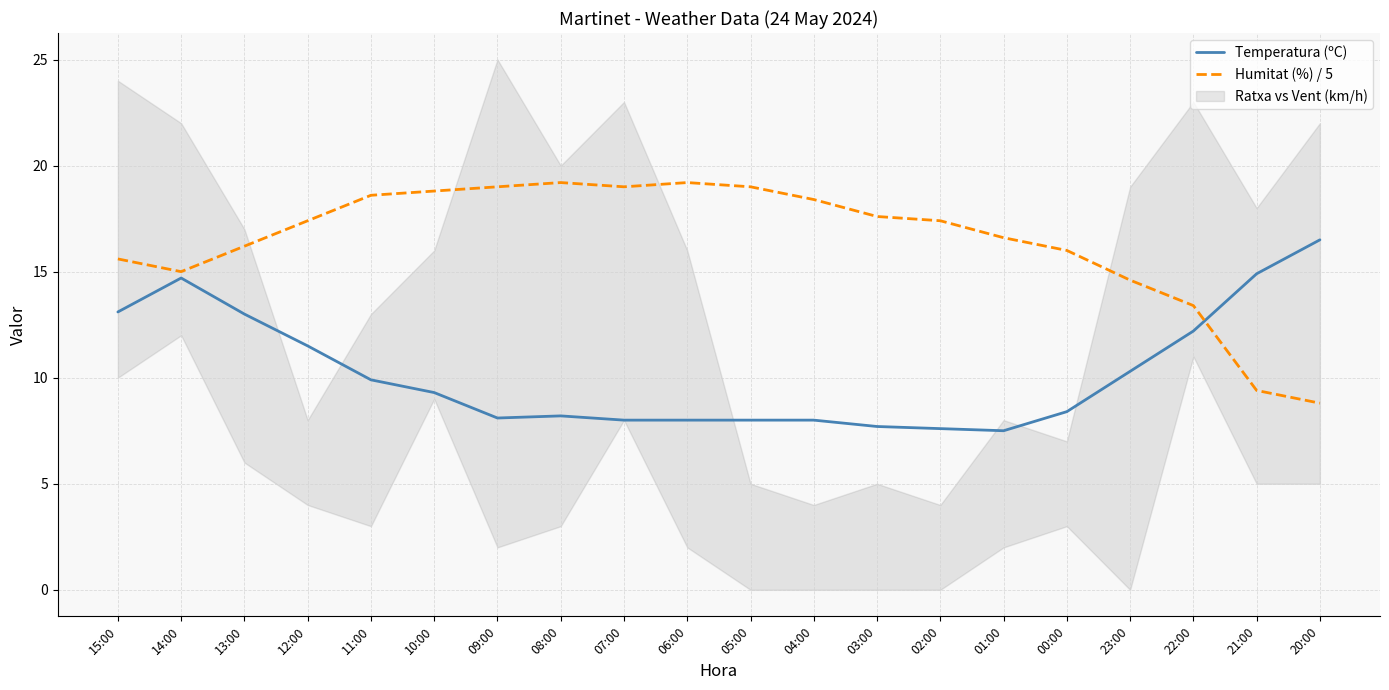

What is the difference between the highest and lowest values at 06:00?

11.2